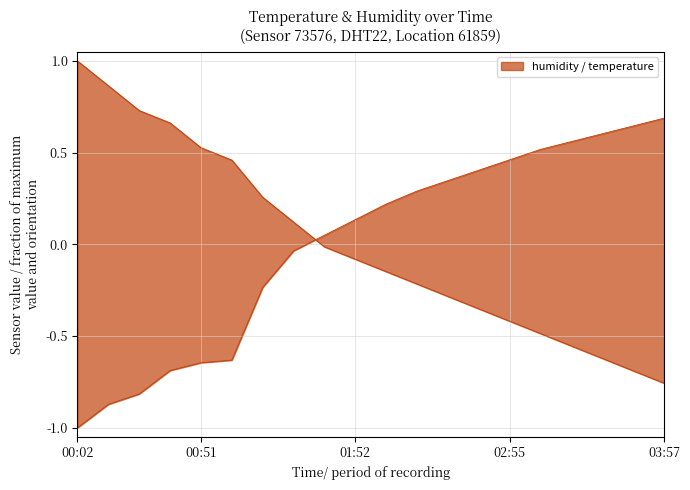

Reading left to right, transcribe all the data shown in this chart.

temperature: 00:02=1.0	00:14=0.9	00:26=0.7	00:38=0.7	00:51=0.5	01:03=0.5	01:15=0.3	01:28=0.1	01:40=-0.0	01:52=-0.1	02:05=-0.1	02:17=-0.2	02:30=-0.3	02:42=-0.4	02:55=-0.4	03:07=-0.5	03:20=-0.6	03:32=-0.6	03:45=-0.7	03:57=-0.8
humidity: 00:02=-1.0	00:14=-0.9	00:26=-0.8	00:38=-0.7	00:51=-0.6	01:03=-0.6	01:15=-0.2	01:28=-0.0	01:40=0.0	01:52=0.1	02:05=0.2	02:17=0.3	02:30=0.3	02:42=0.4	02:55=0.5	03:07=0.5	03:20=0.6	03:32=0.6	03:45=0.6	03:57=0.7